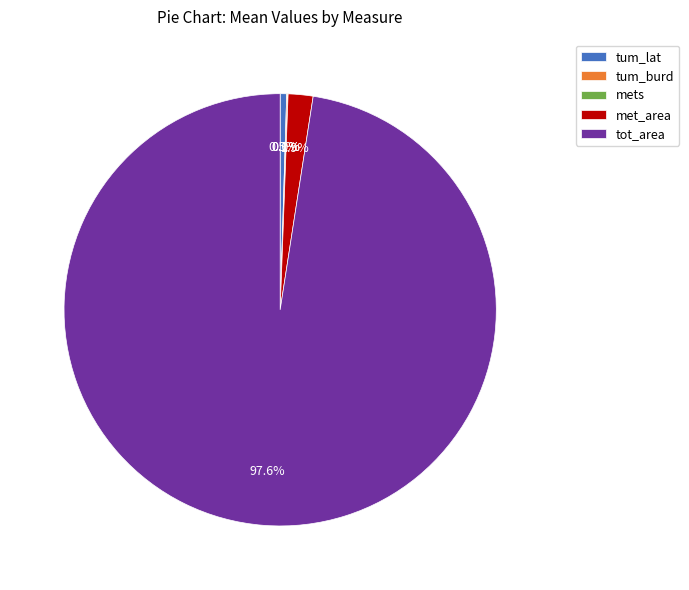

Is there any slice that represents more than half of the pie?

Yes